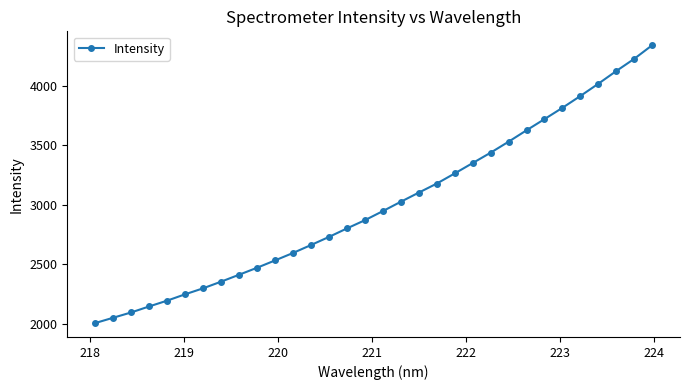

Count the number of data series in this chart.

1